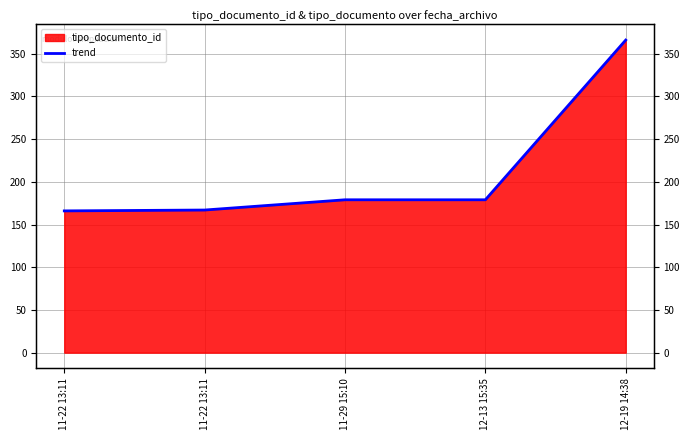

Which label corresponds to the smallest value in the chart?

11-22 13:11